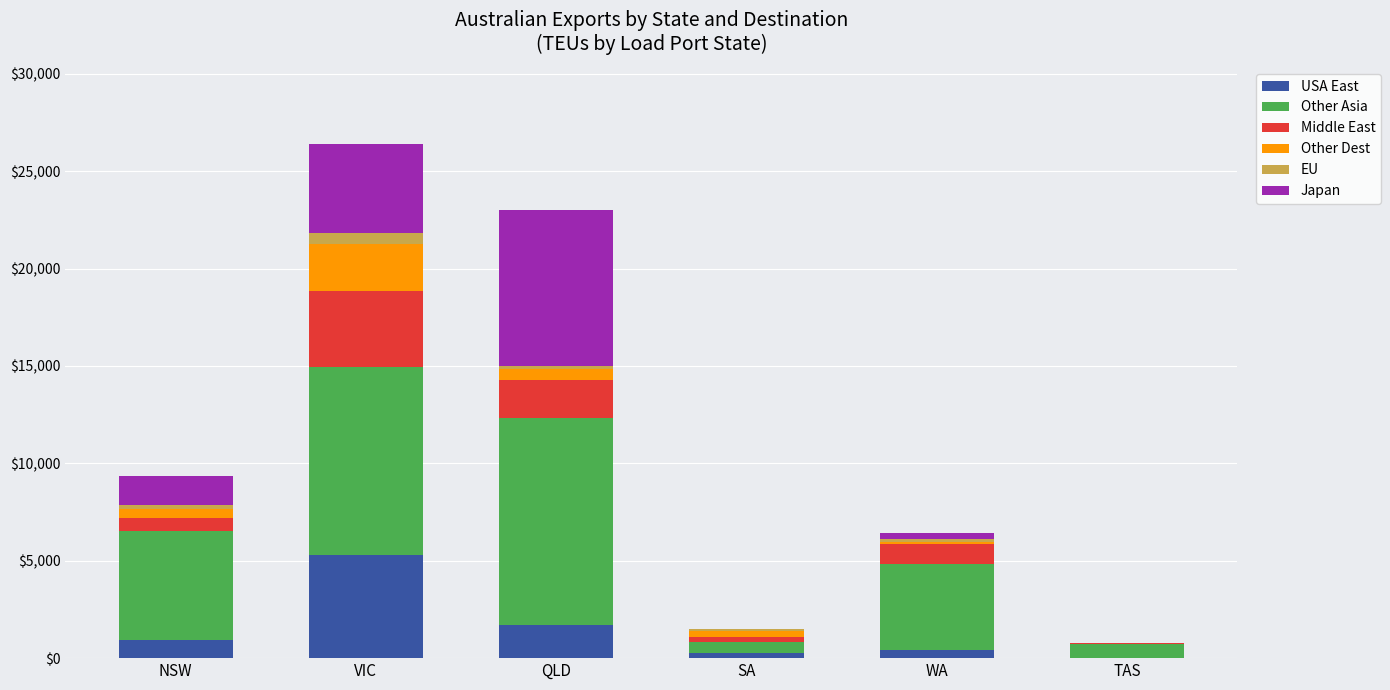

Is it true that USA East equals 912 at NSW?

True